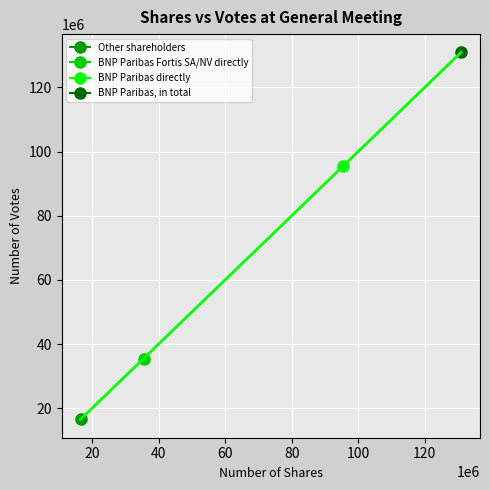

What is the label of the 2nd point from the left?

BNP Paribas Fortis SA/NV directly